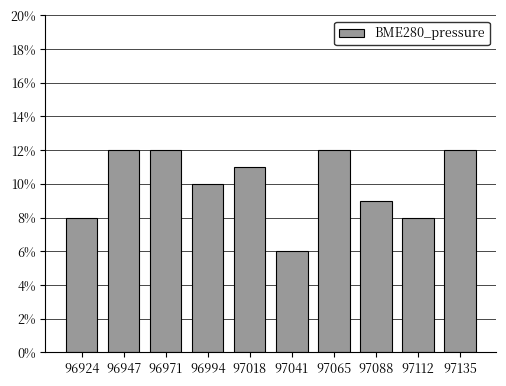

Reading left to right, extract all data points from this chart.

8	12	12	10	11	6	12	9	8	12